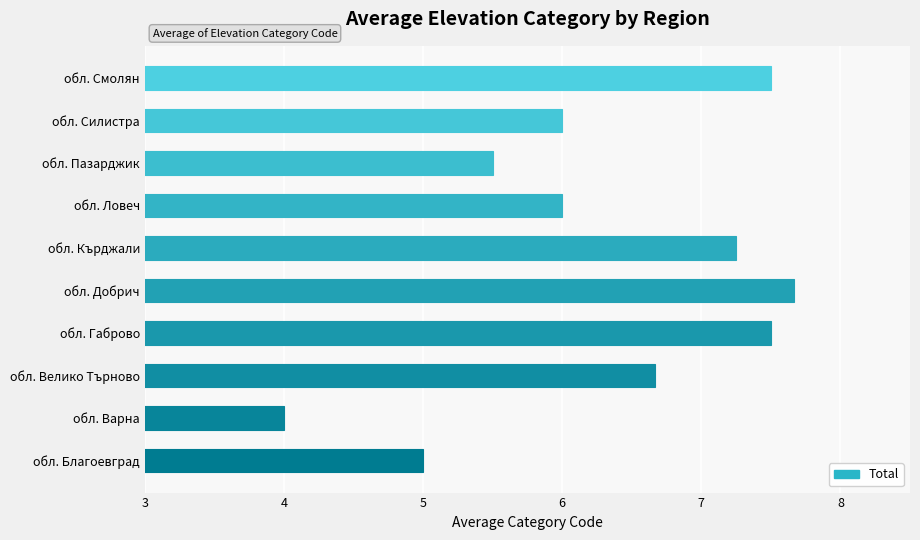

What is the maximum value shown in the chart?

7.7